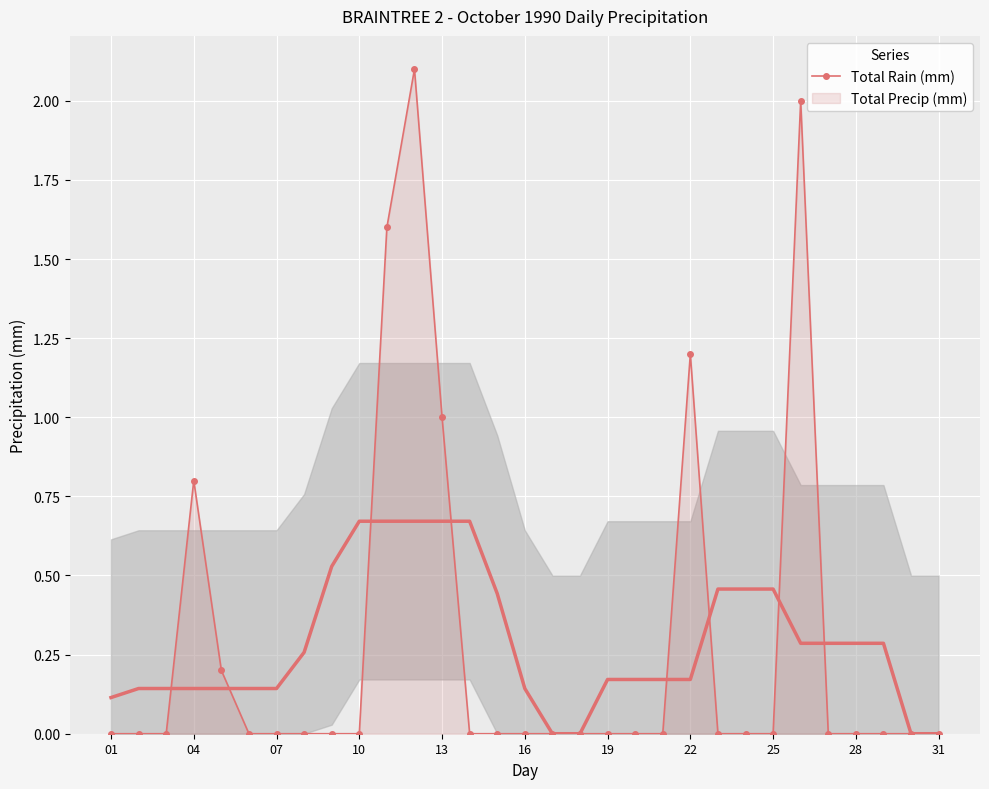

True or false: Total Rain (mm) has a value of 1.3 at 13.

False